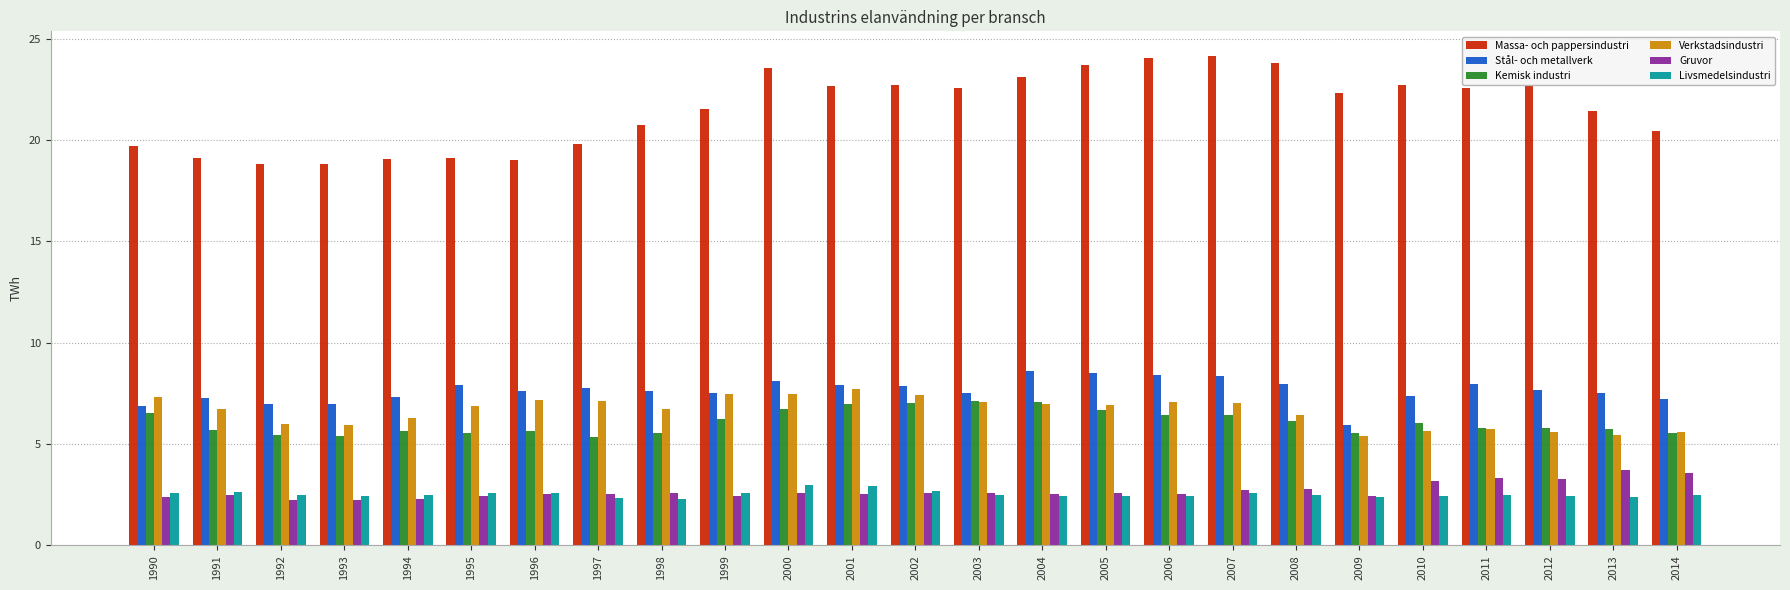

Which series has the widest spread of values?

Massa- och pappersindustri